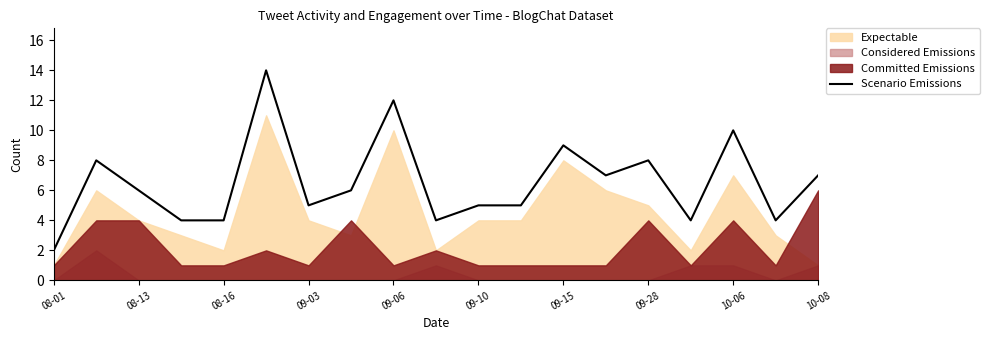

True or false: Scenario Emissions has a value of 12 at 09-06.

True